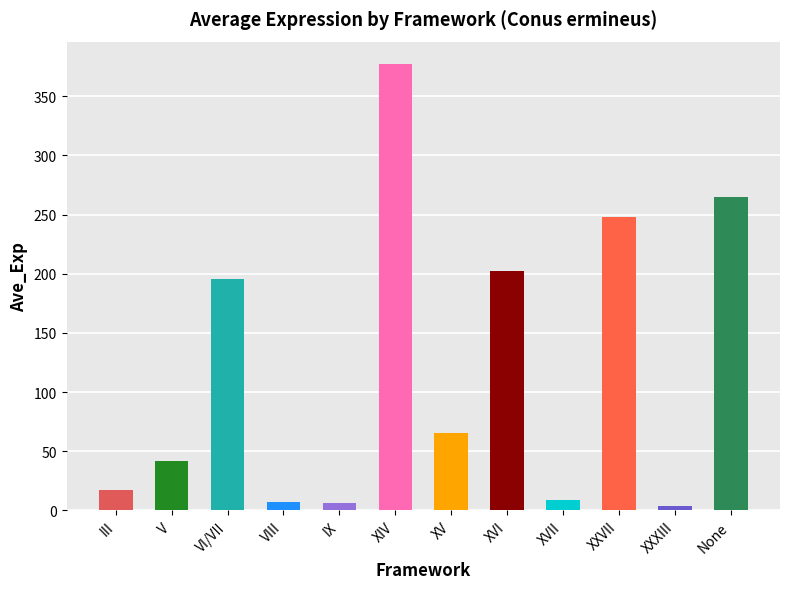

What is the difference between the values at None and XVI?

62.7